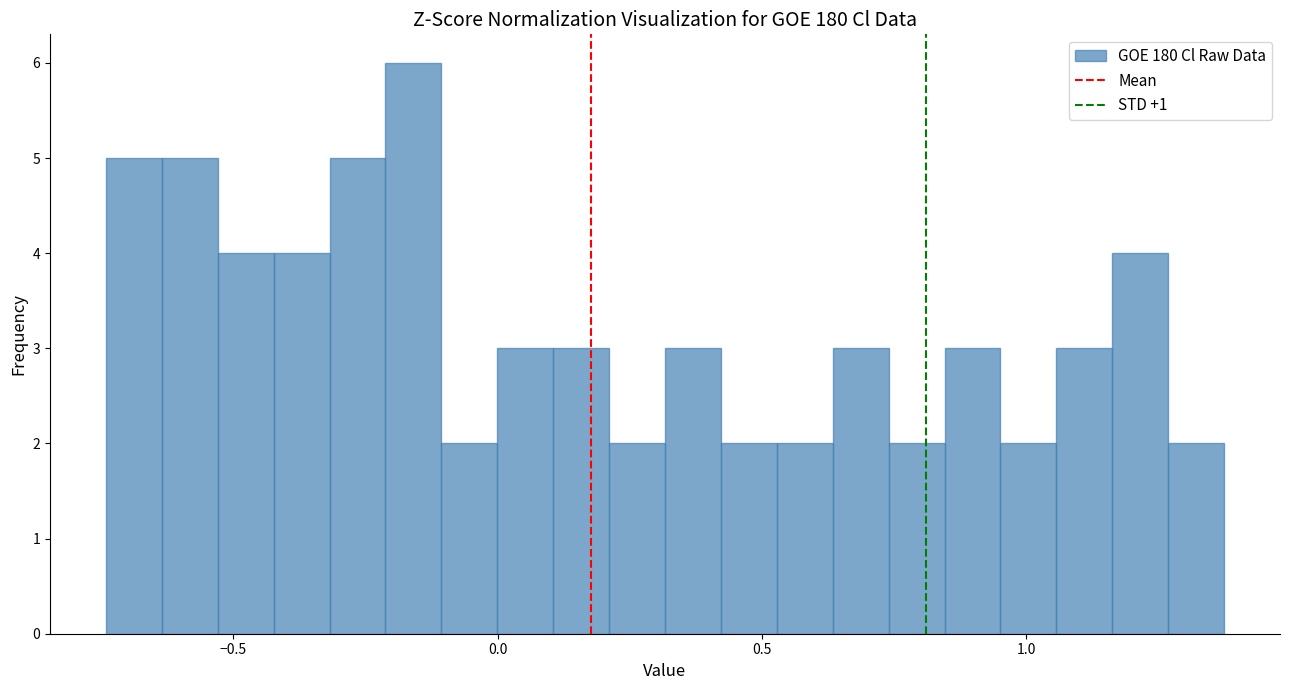

Around what value on the x-axis is the tallest bar? Give the approximate position of its centre, as read against the axis.

-0.15